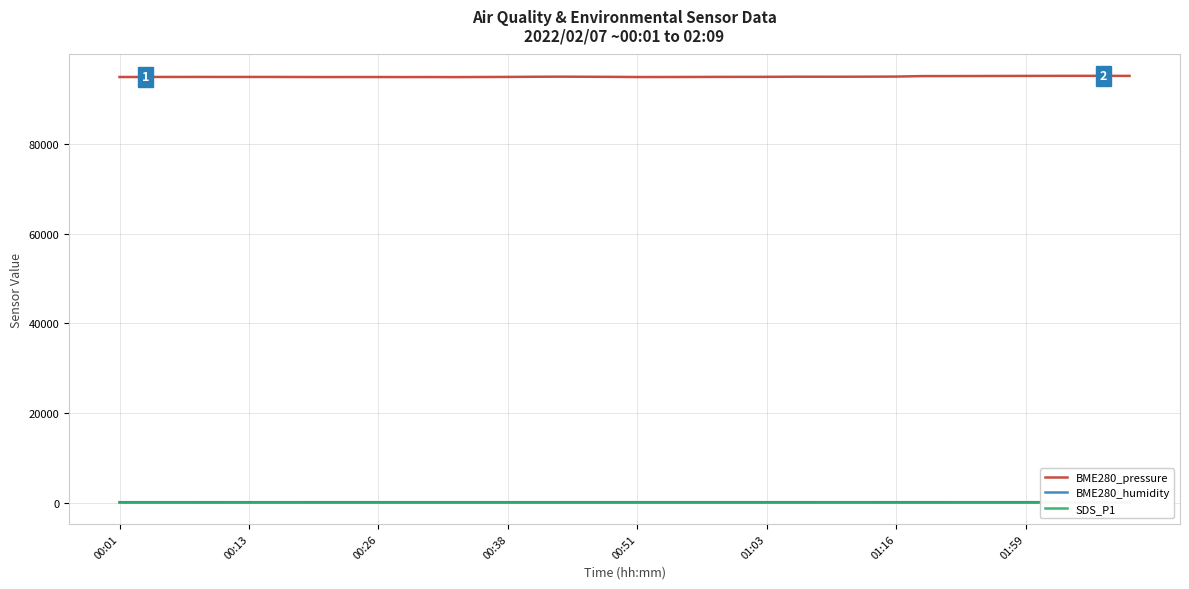

True or false: BME280_pressure and SDS_P1 cross at least once.

False